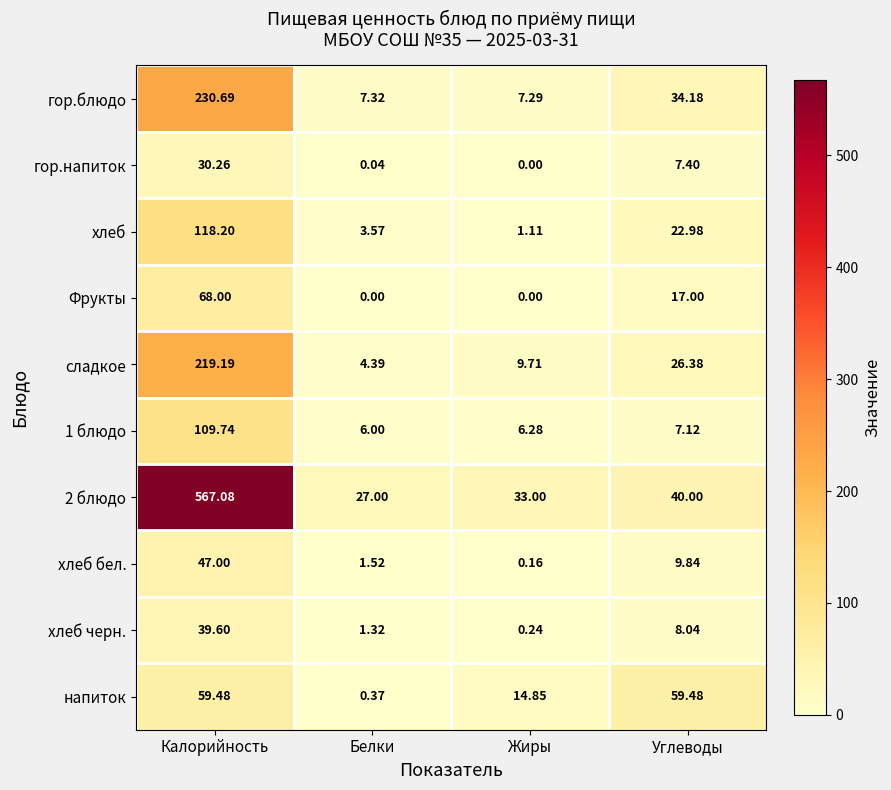

Where does the 2 блюдо series first go above 40?

Калорийность